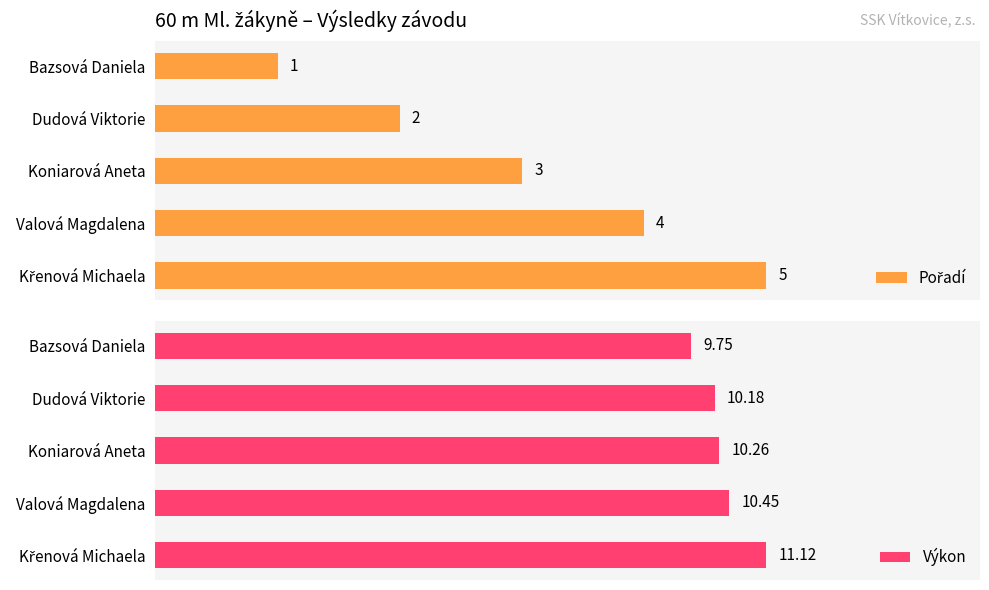

Which series changed the most between 1 and 4?

Pořadí